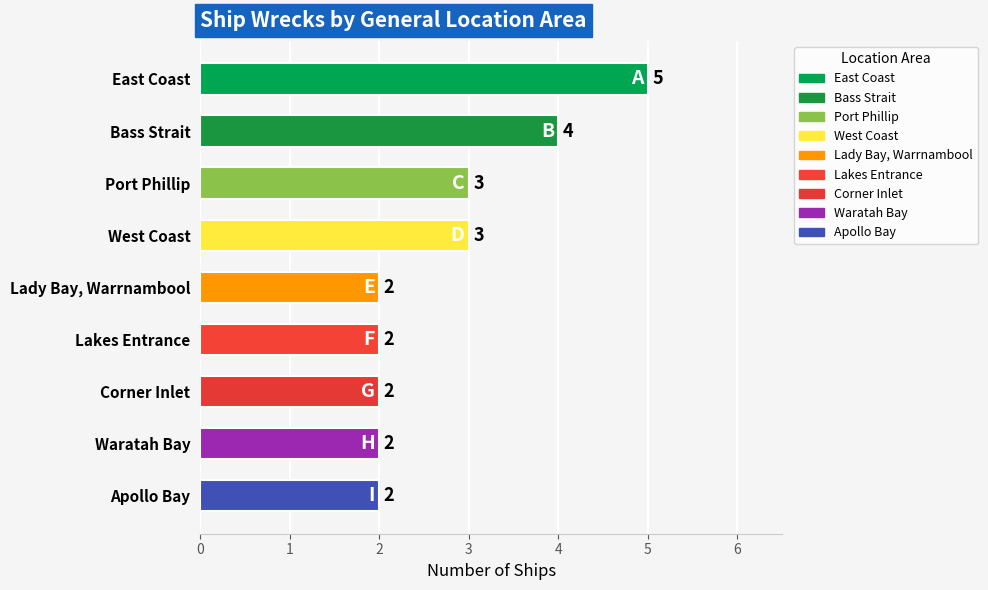

Is it true that the value at Bass Strait is 4?

True